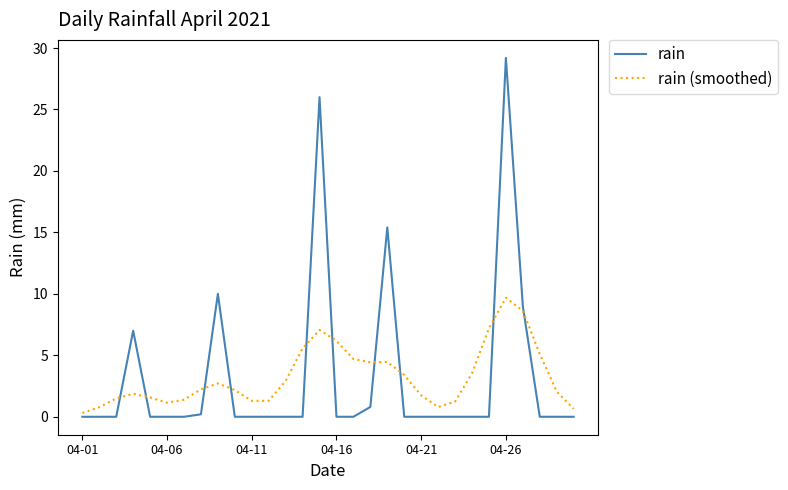

List the series in order of their peak value, lowest first.

rain (smoothed), rain